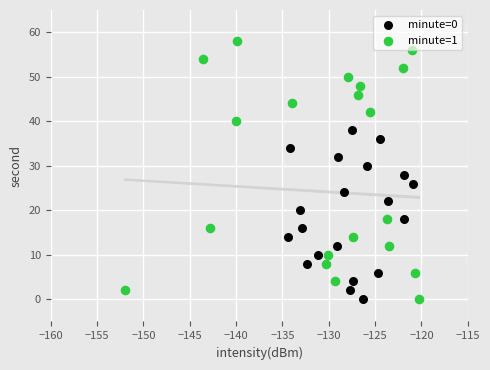

What are all the series names shown in the legend?

minute=0, minute=1